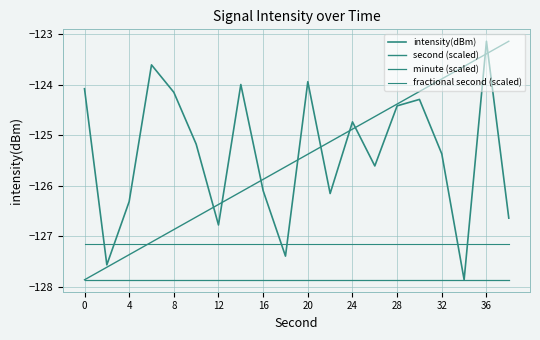

What is the difference between the maximum and minimum values in the second (scaled) series?

4.7